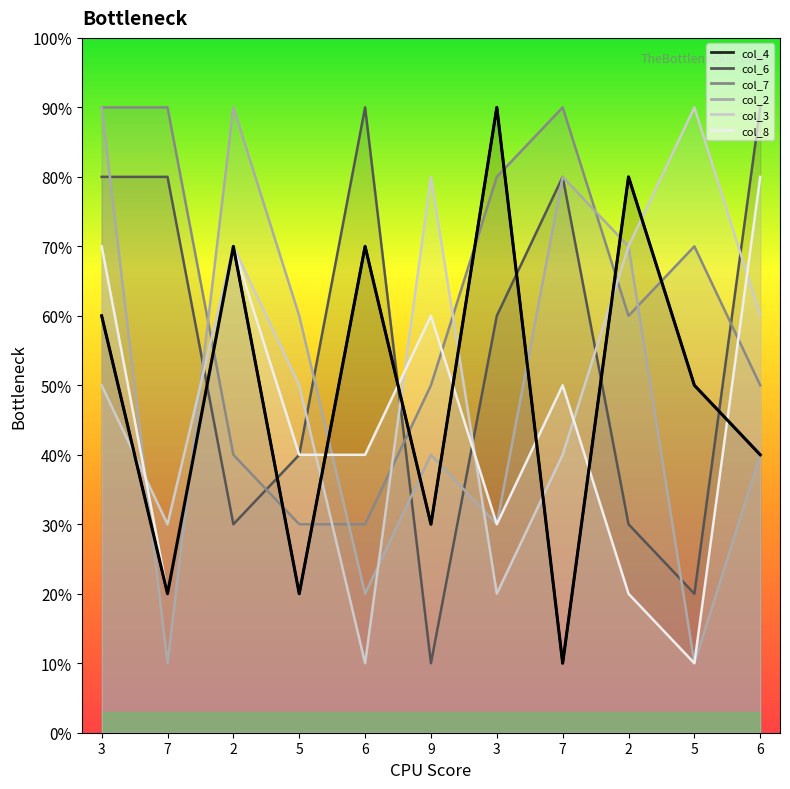

Between which two adjacent categories do col_8 and col_3 first intersect?

3 and 7